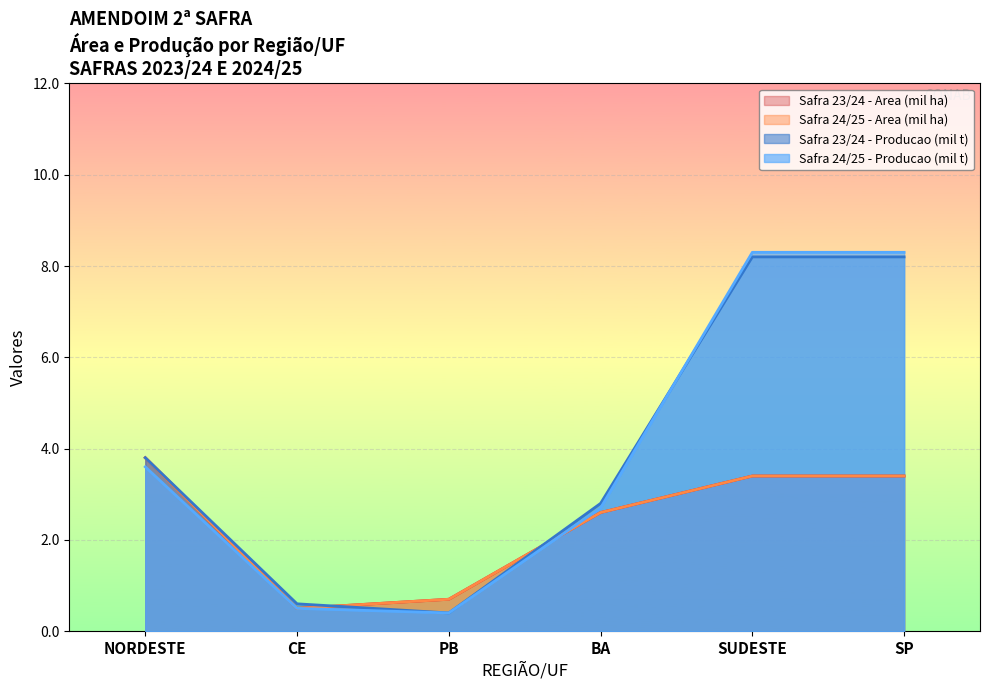

Which series has the largest total across all categories?

Safra 23/24 - Producao (mil t)